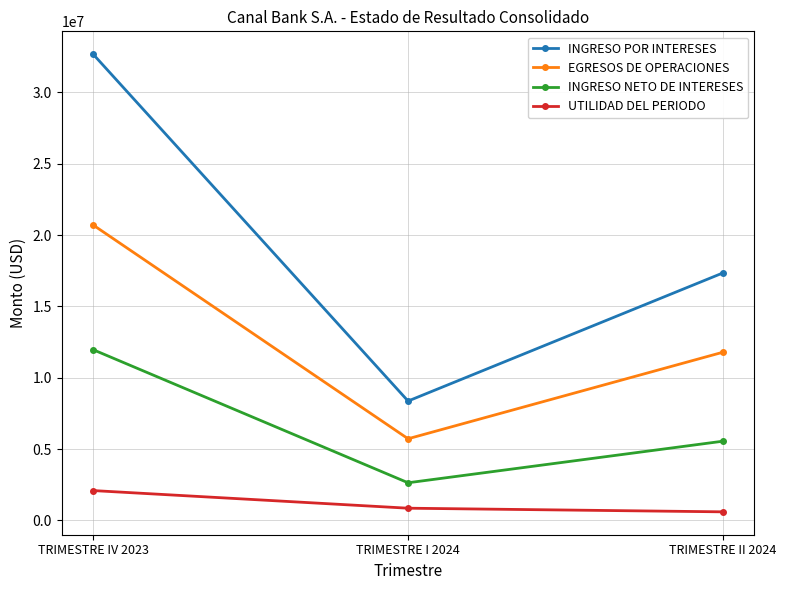

Rank the series at TRIMESTRE II 2024 from lowest to highest value.

UTILIDAD DEL PERIODO, INGRESO NETO DE INTERESES, EGRESOS DE OPERACIONES, INGRESO POR INTERESES